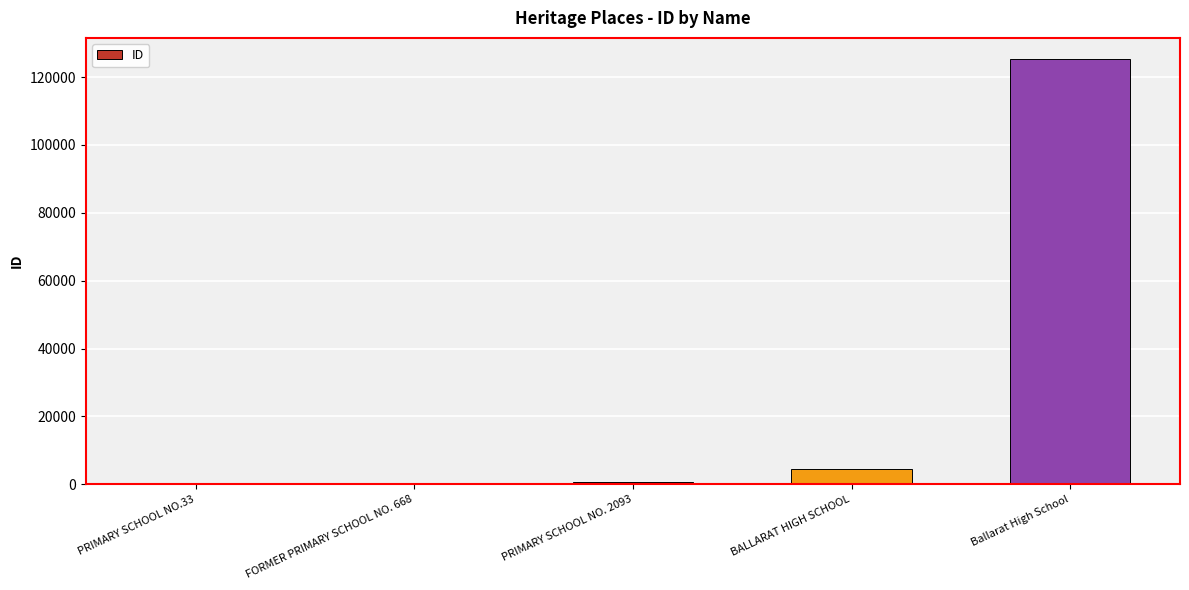

The chart shows a value of 186582 at Ballarat High School. True or false?

False